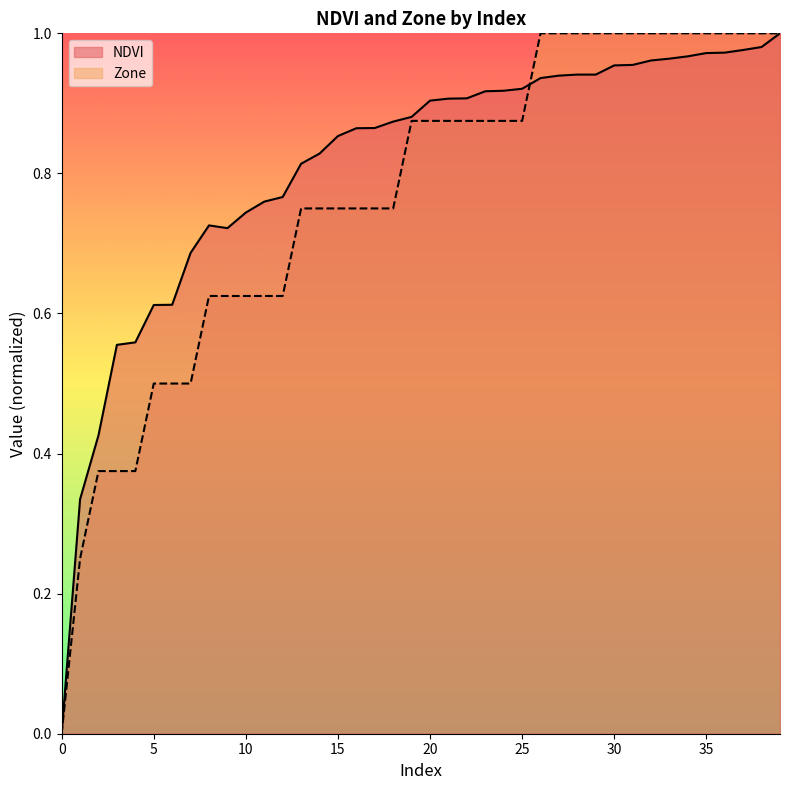

How many positive values does the Zone series have?

39